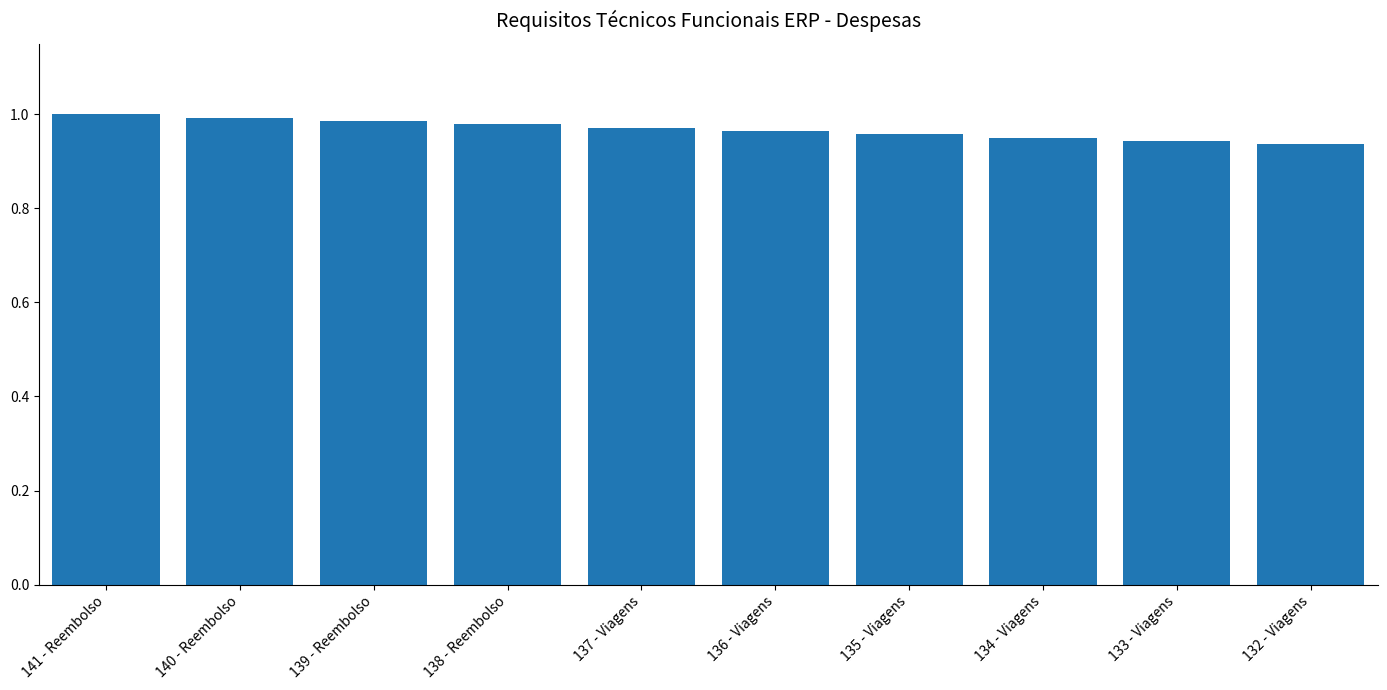

What position from the right is 136 - Viagens?

5